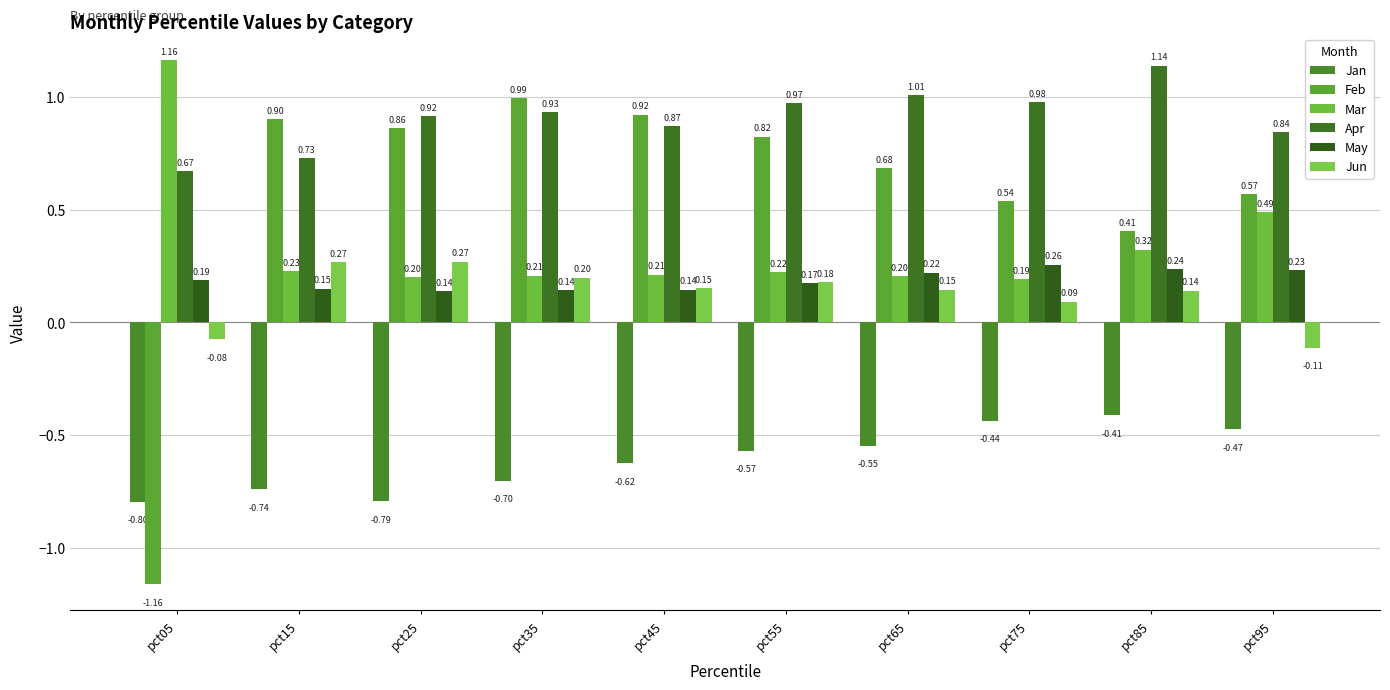

Count the number of data series in this chart.

6